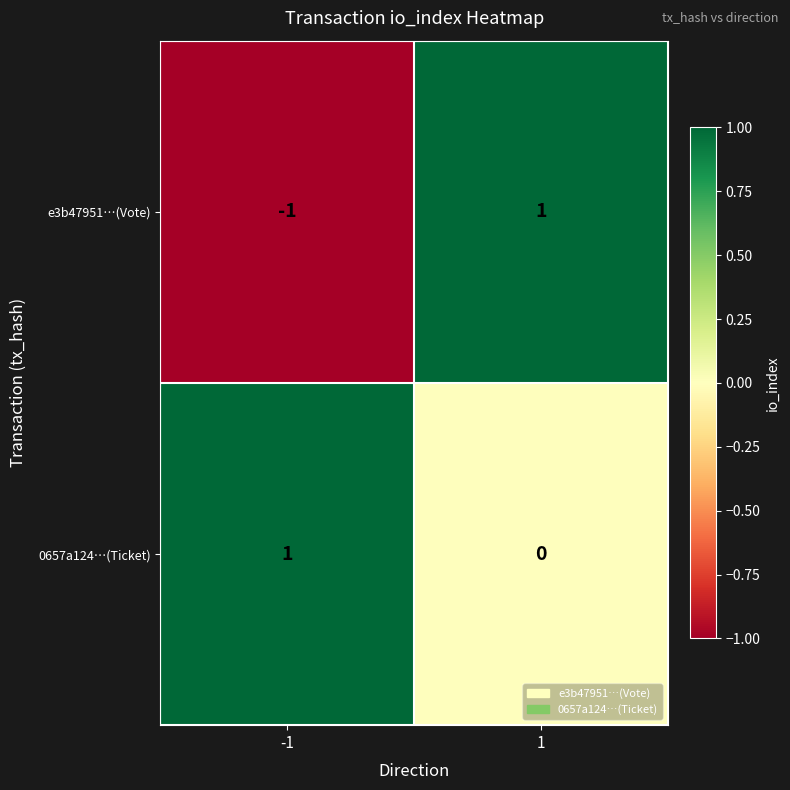

Count the number of data series in this chart.

2